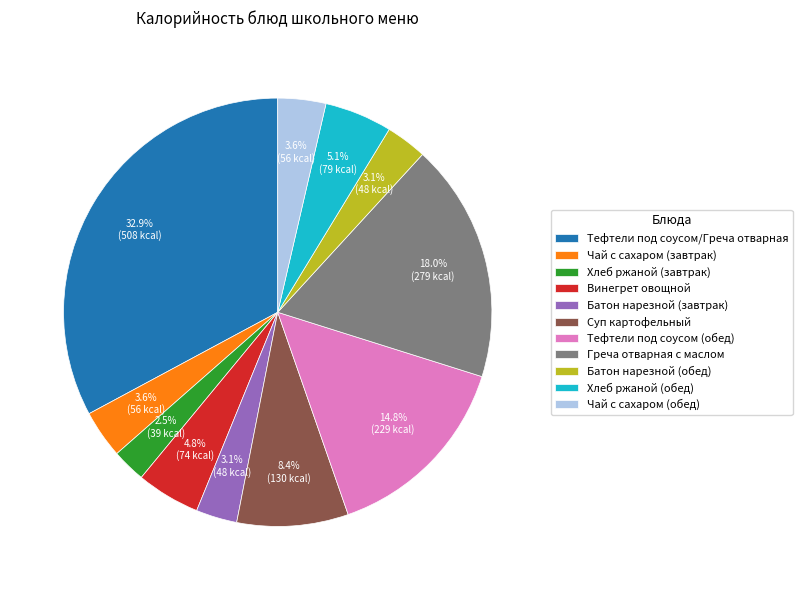

To the nearest percent, what portion does Тефтели под соусом/Греча отварная represent?

33%